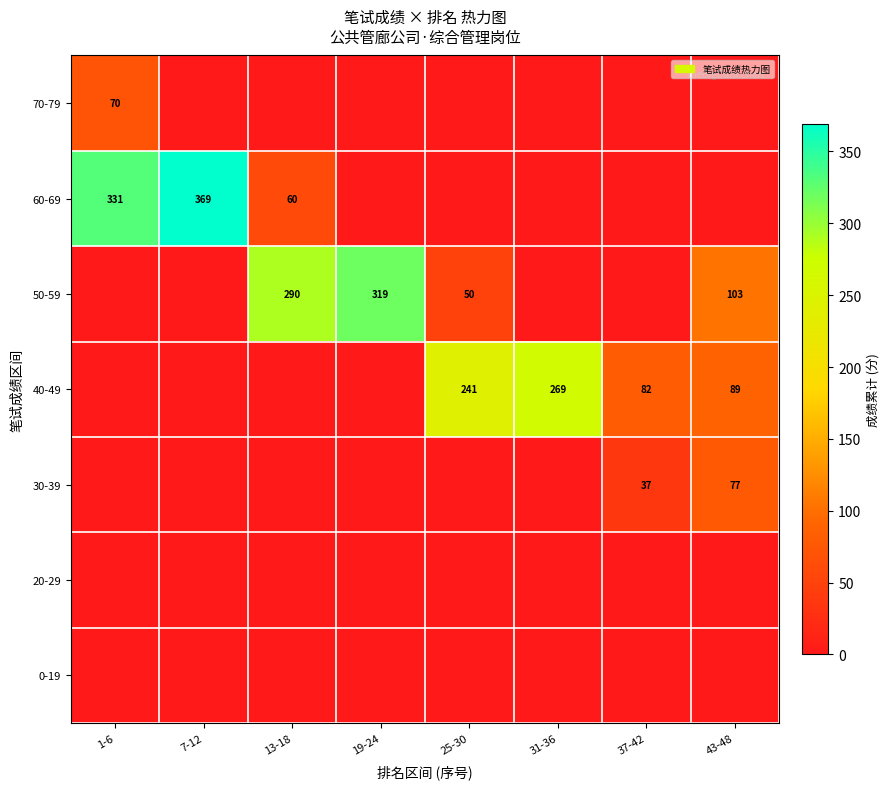

The 50-59 series shows 87 at 25-30. True or false?

False